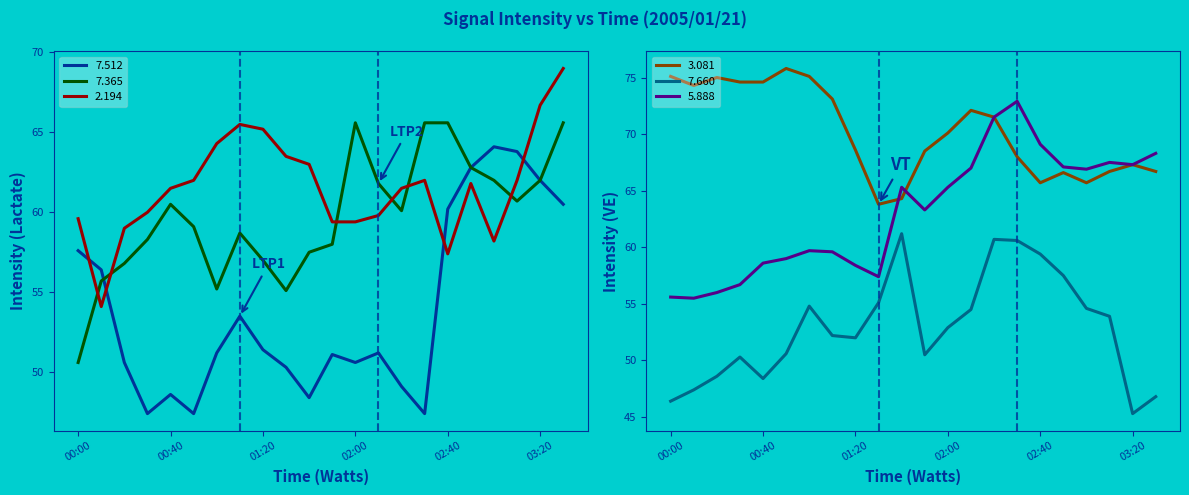

What is the smallest value displayed?

45.3